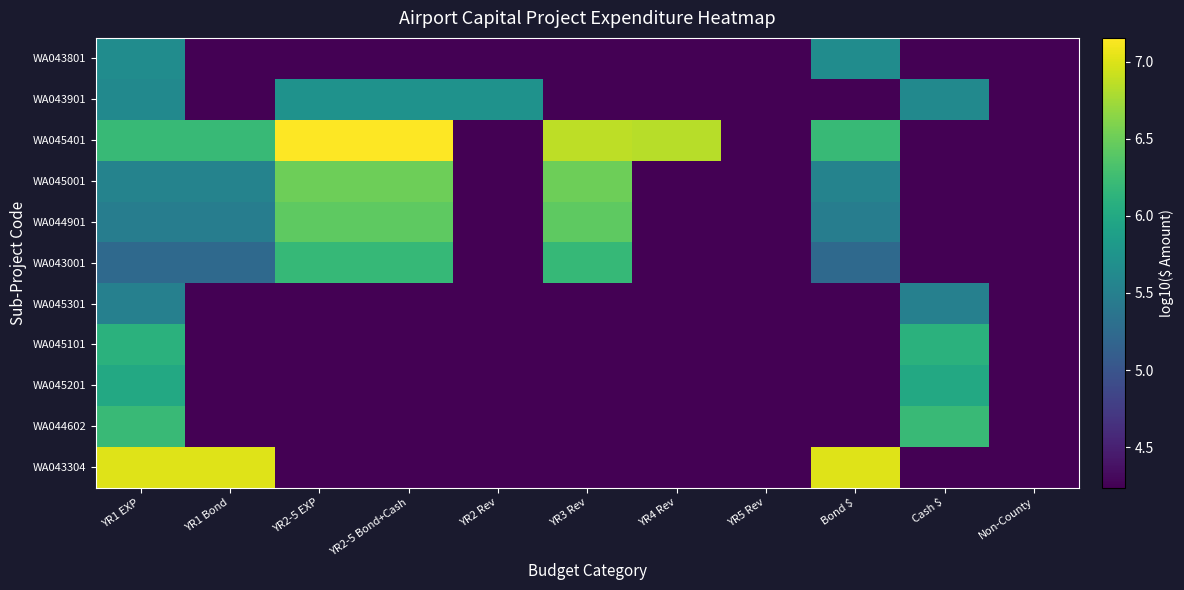

How many data points does each series have?

11